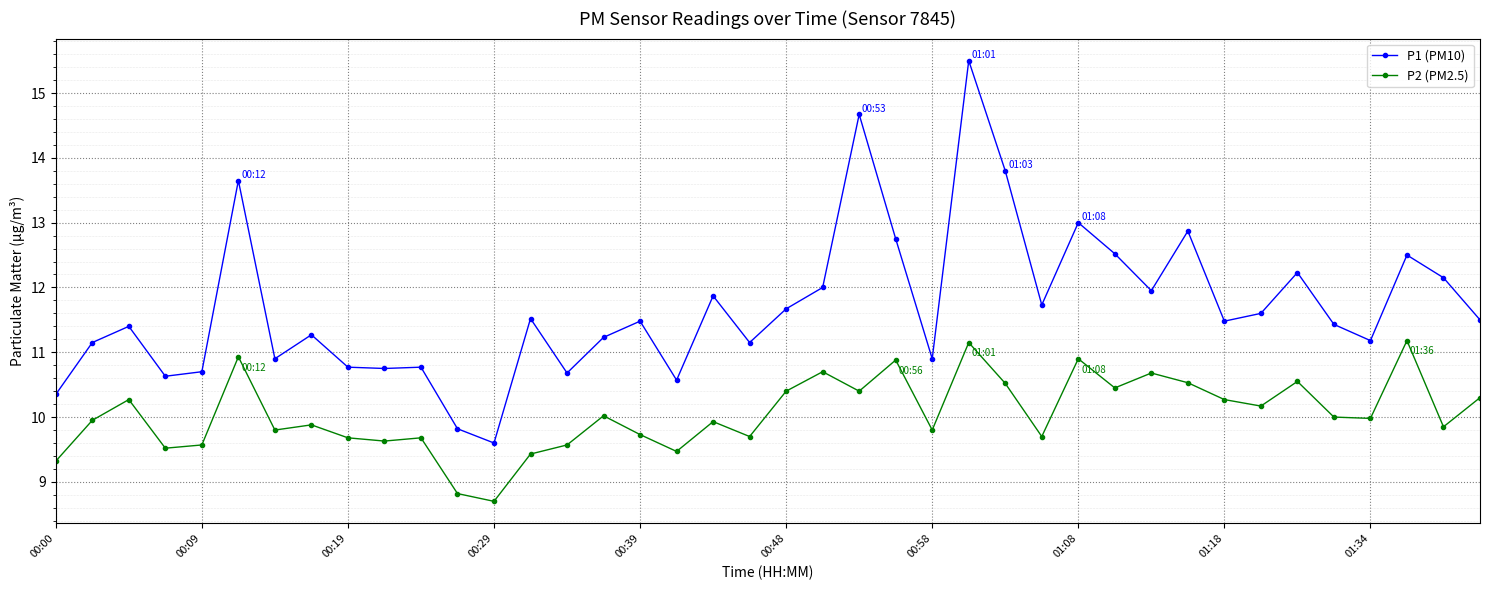

True or false: P1 (PM10) and P2 (PM2.5) cross at least once.

False